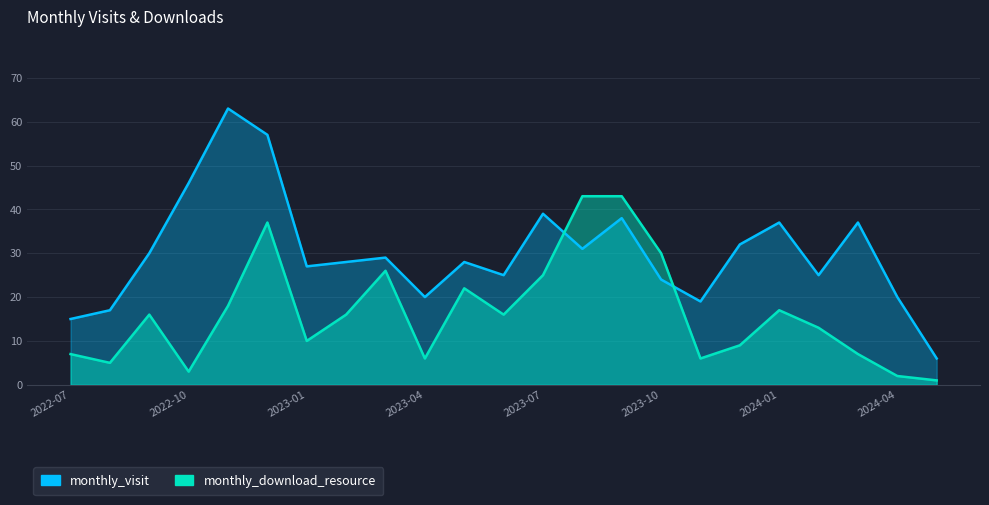

Which series has the largest total across all categories?

monthly_visit